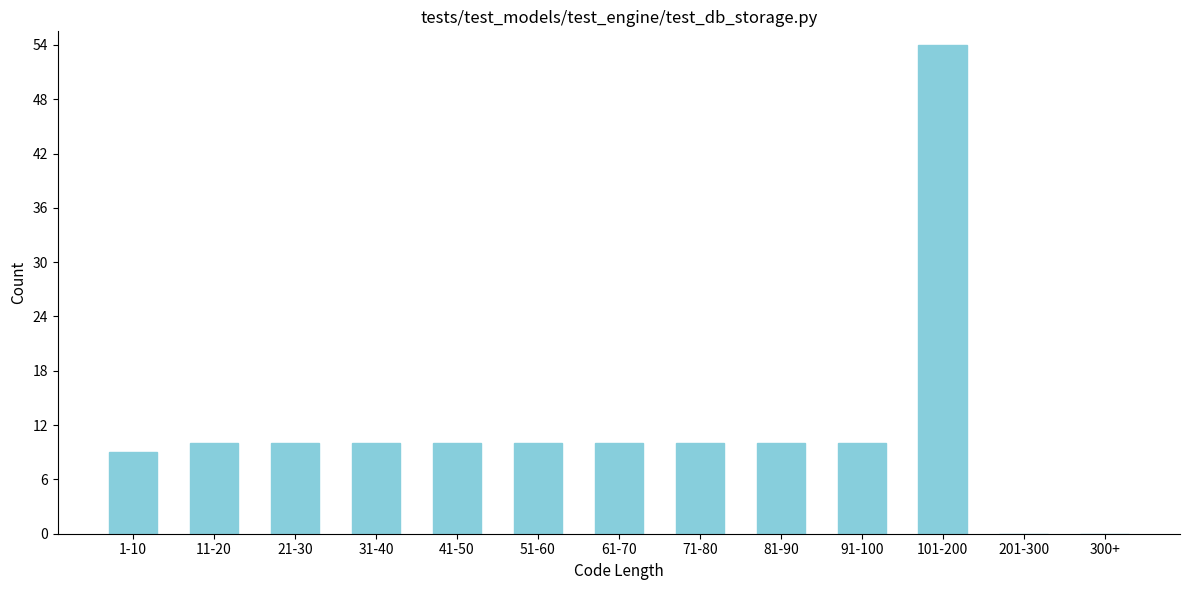

Reading right to left, transcribe all the data shown in this chart.

300+=0	201-300=0	101-200=54	91-100=10	81-90=10	71-80=10	61-70=10	51-60=10	41-50=10	31-40=10	21-30=10	11-20=10	1-10=9